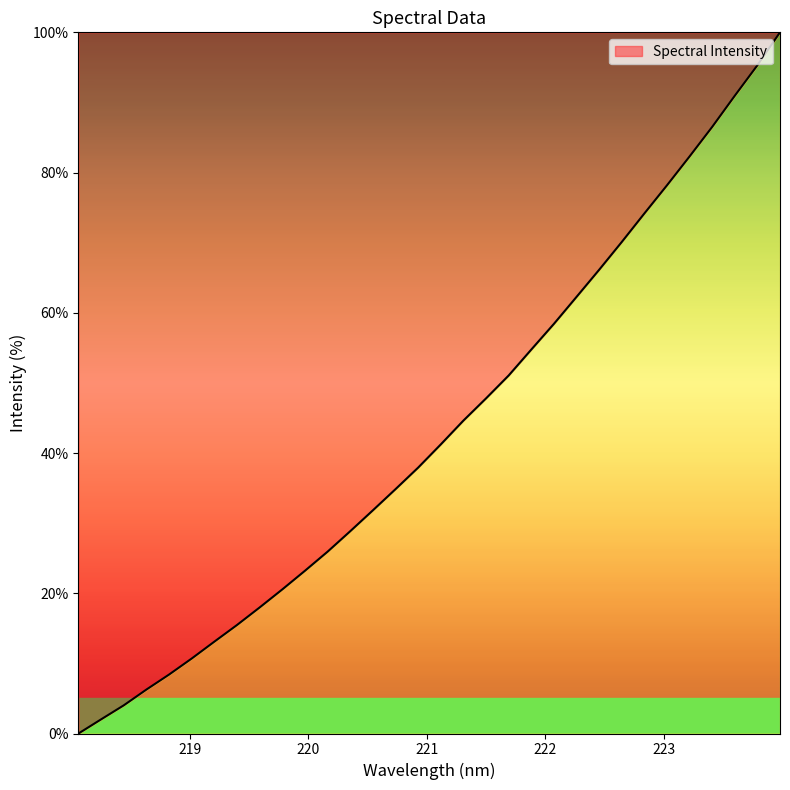

What is the difference between the maximum and minimum values?

100.0